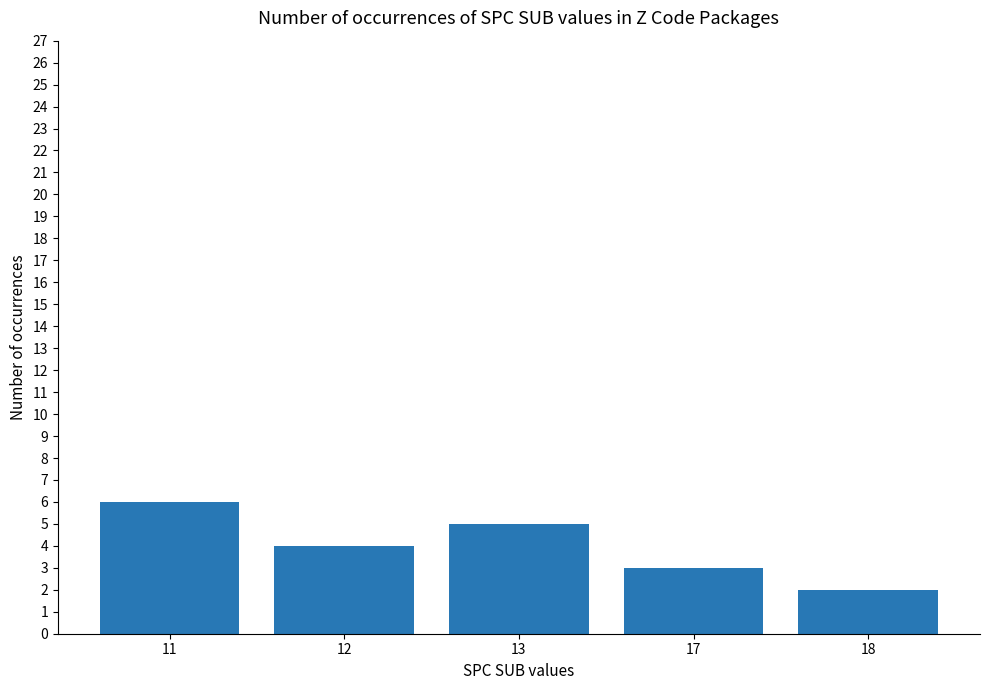

Reading left to right, transcribe all the data shown in this chart.

11=6	12=4	13=5	17=3	18=2